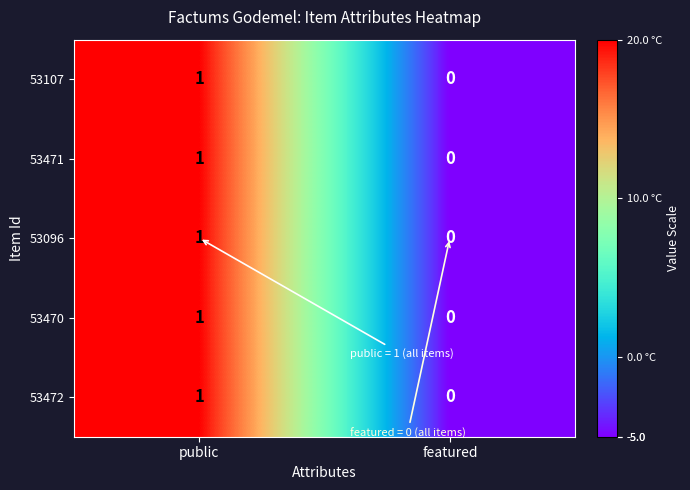

At which label does 53470 reach its peak?

public